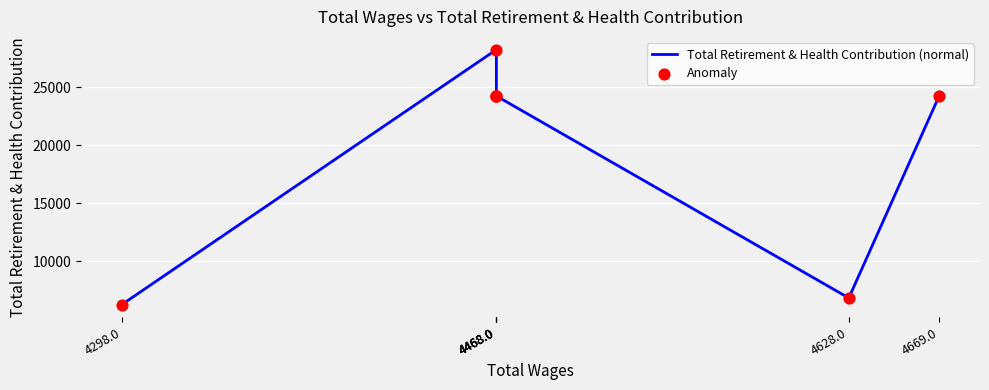

Which series has the largest Y range (max minus min)?

Total Retirement & Health Contribution (normal)